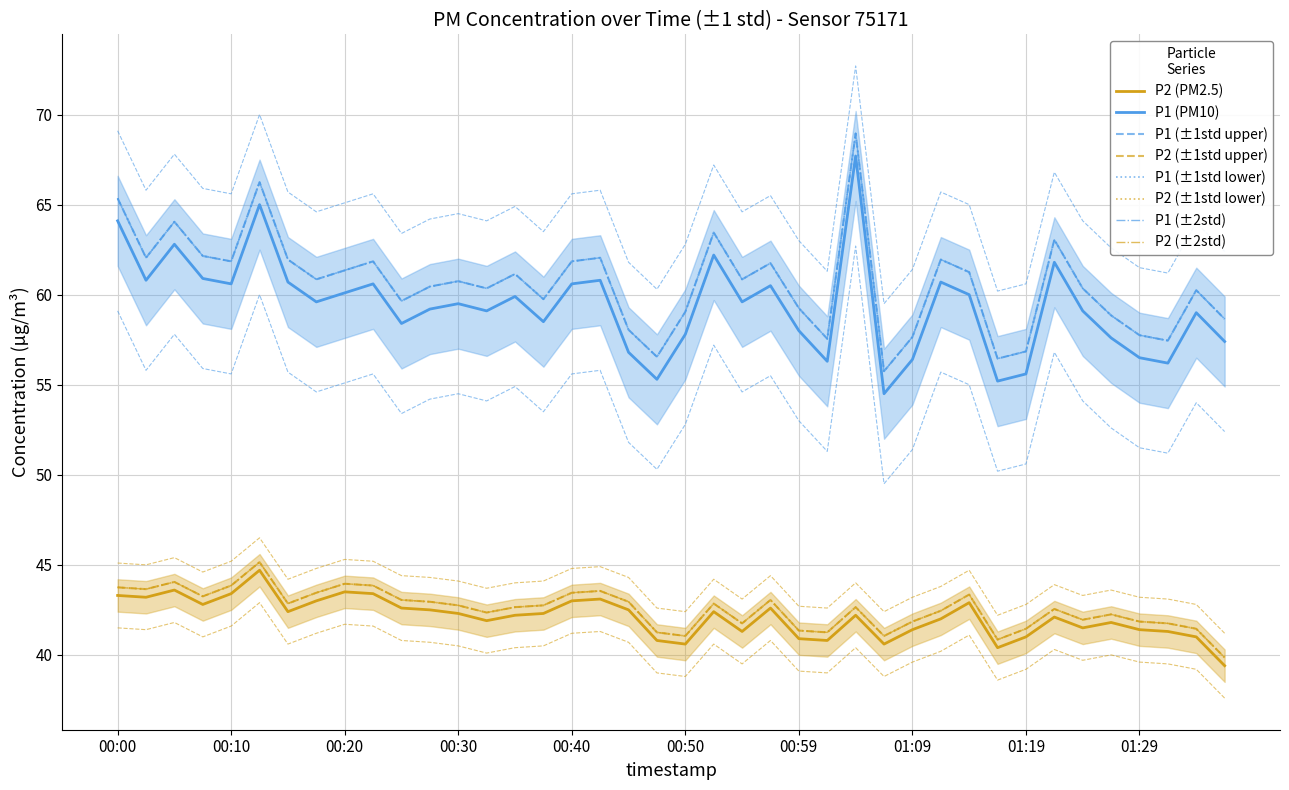

Is this an area chart (filled region under the line)?

No